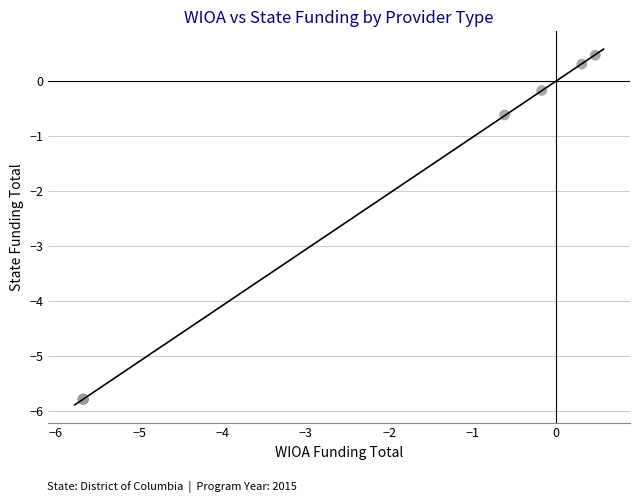

What Y value in the scatter plot is closest to -2?

-0.6